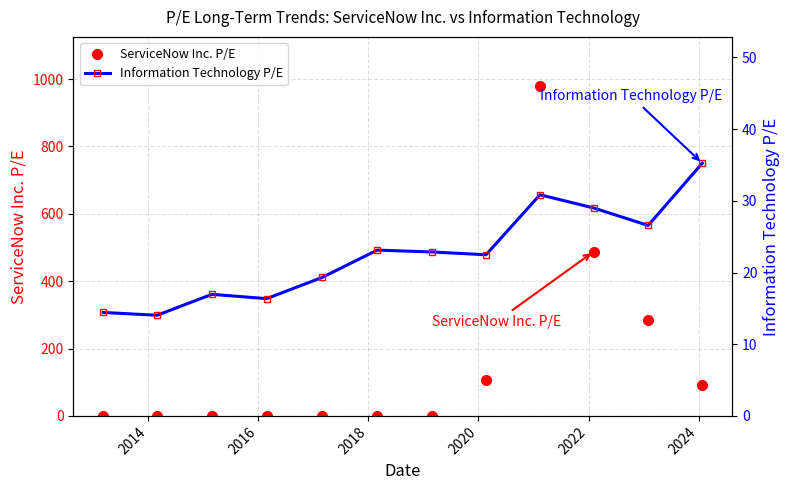

Rank the series by their maximum value, from highest to lowest.

ServiceNow Inc. P/E, Information Technology P/E